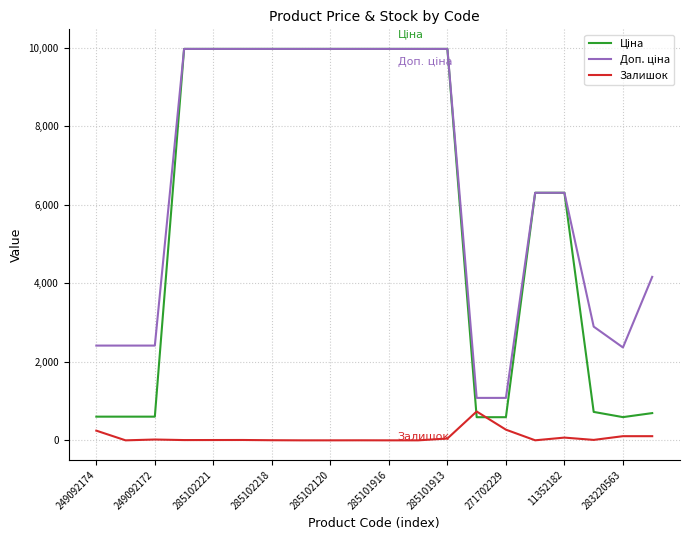

What is the maximum value for Залишок?

735.0